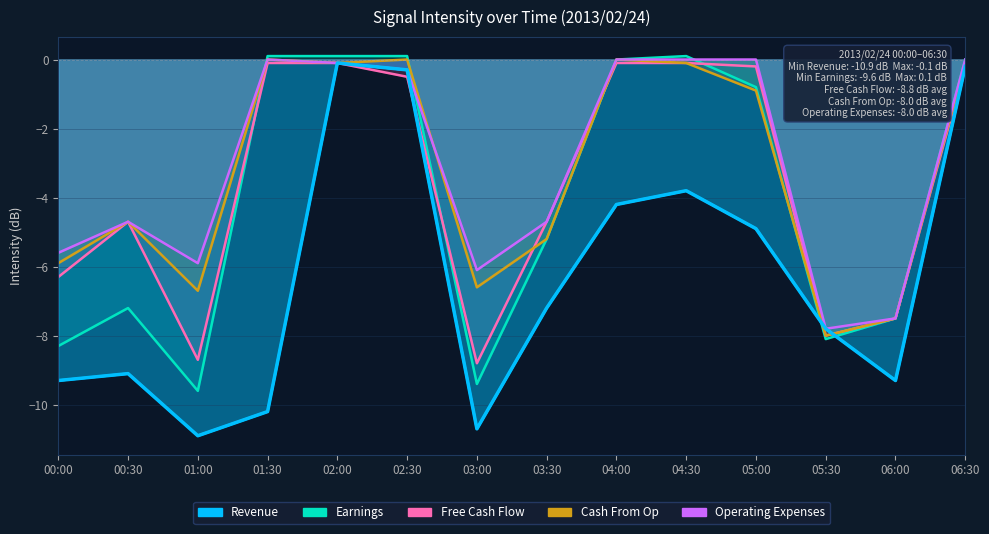

Where does the Earnings series first go above 0?

01:30